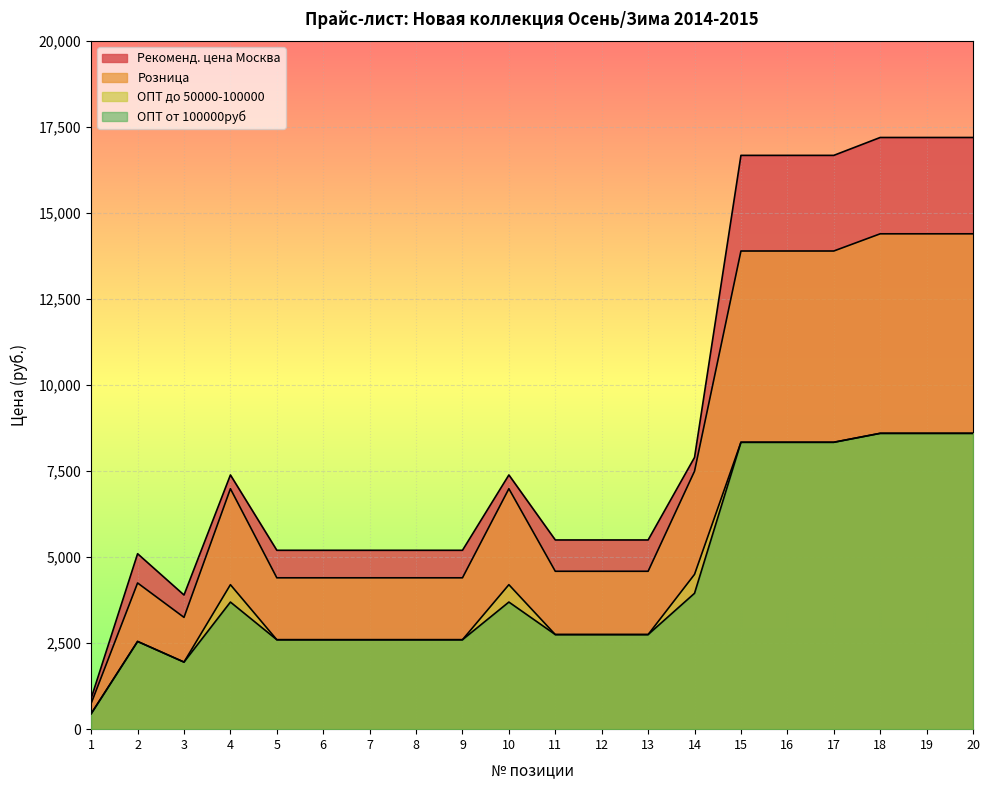

Which category has the lowest value in the Рекоменд. цена Москва series?

1